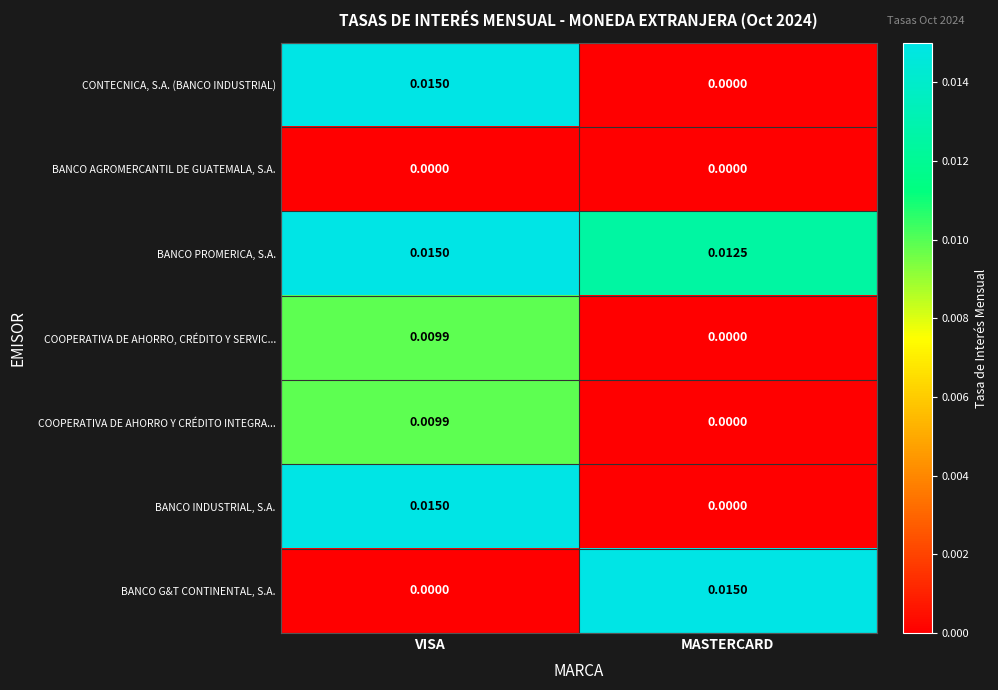

At which label is COOPERATIVA DE AHORRO Y CRÉDITO INTEGRA... closest to 0?

MASTERCARD